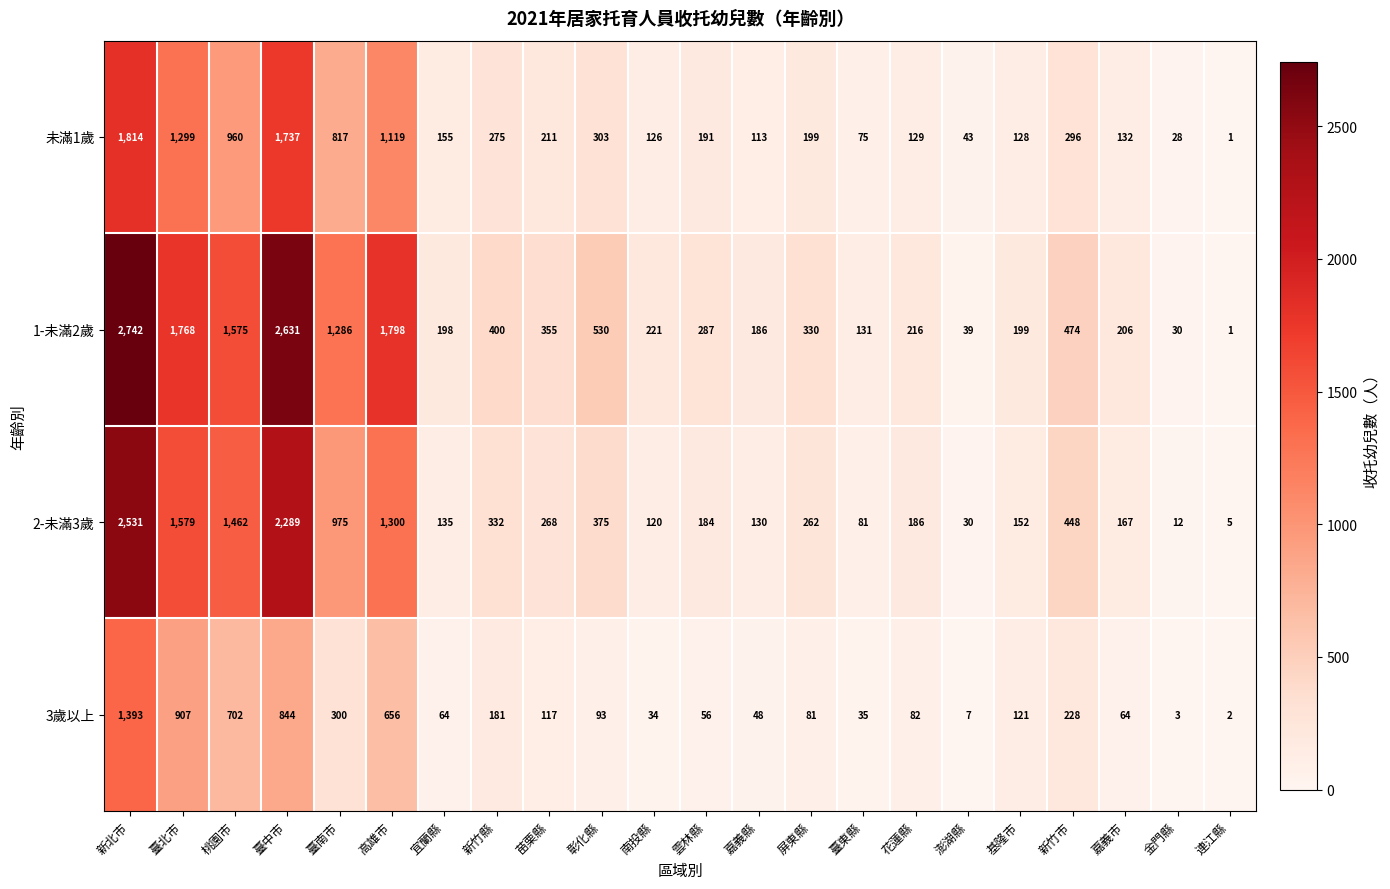

The value of 未滿1歲 at 新竹縣 is 275. True or false?

True